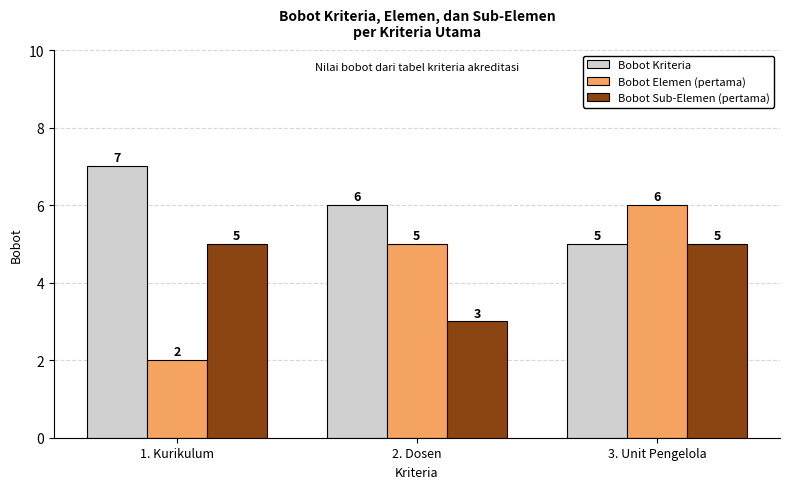

Is the value of Bobot Kriteria at 1. Kurikulum greater than the value of Bobot Elemen (pertama) at 1. Kurikulum?

Yes